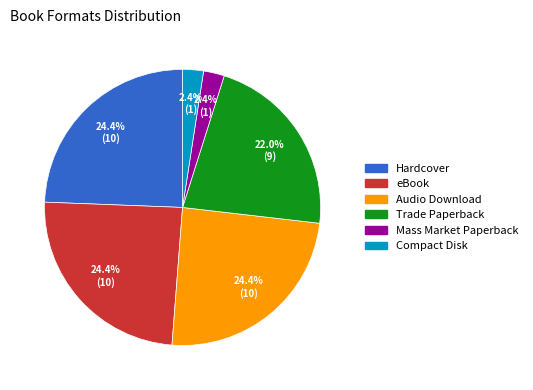

True or false: eBook accounts for 18% of the total.

False